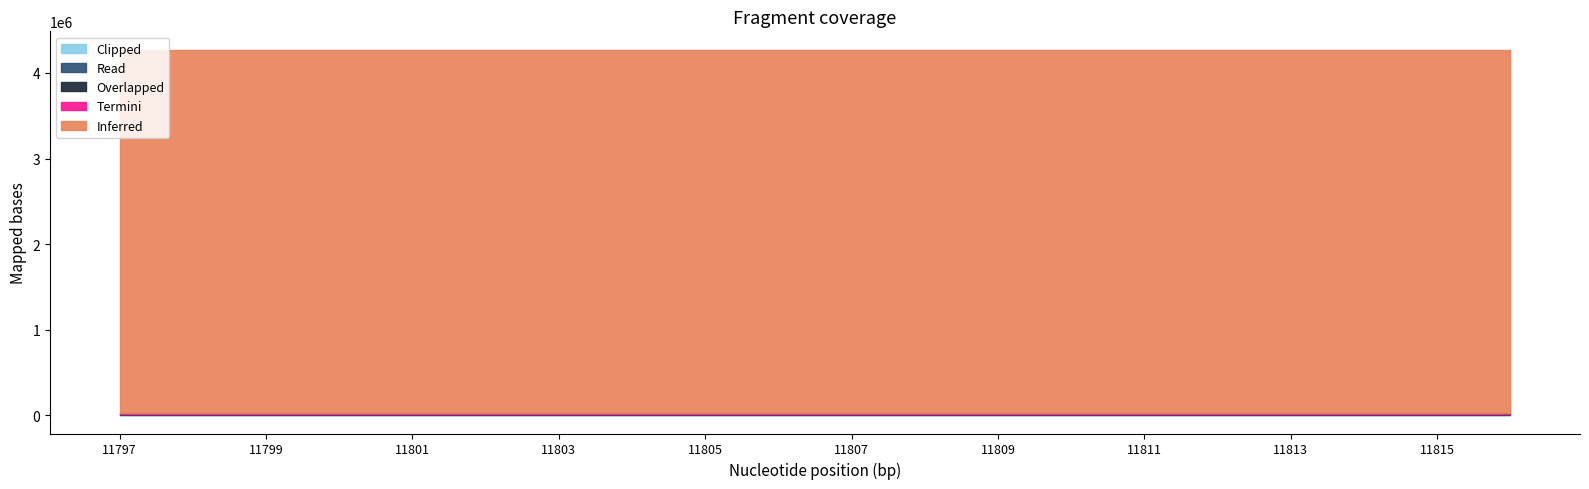

Rank the categories by Overlapped value from highest to lowest.

11802, 11801, 11811, 11805, 11807, 11800, 11799, 11806, 11816, 11812, 11798, 11797, 11803, 11810, 11813, 11814, 11815, 11808, 11809, 11804